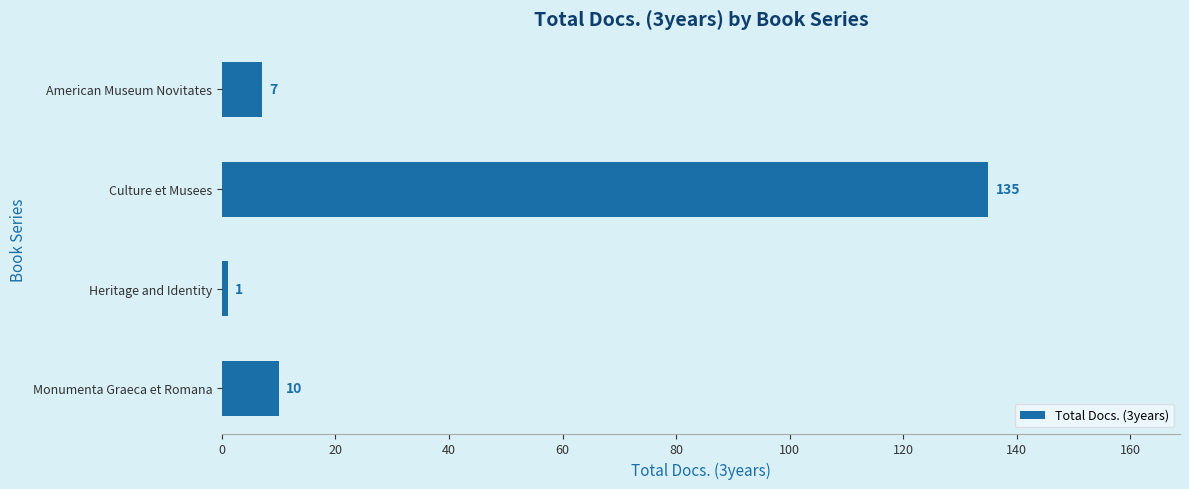

Where is the data nearest to the value 68?

Monumenta Graeca et Romana